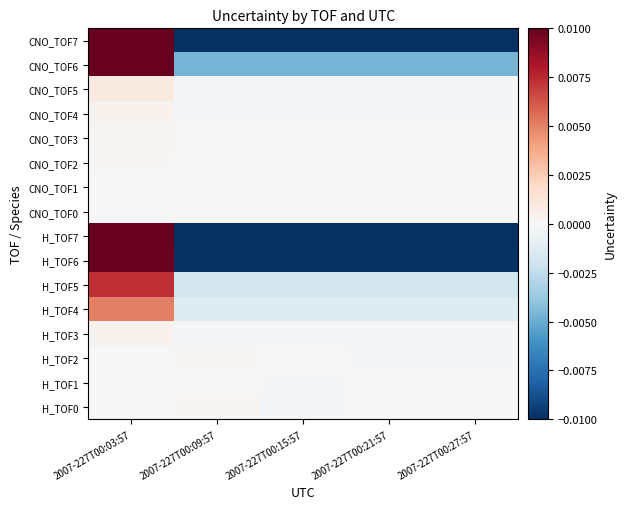

Reading right to left, list all the values displayed in this chart.

H_TOF0: 2007-227T00:27:57=-0.0	2007-227T00:21:57=-0.0	2007-227T00:15:57=-0.0	2007-227T00:09:57=0.0	2007-227T00:03:57=0.0
H_TOF1: 2007-227T00:27:57=-0.0	2007-227T00:21:57=0.0	2007-227T00:15:57=-0.0	2007-227T00:09:57=0.0	2007-227T00:03:57=0.0
H_TOF2: 2007-227T00:27:57=-0.0	2007-227T00:21:57=-0.0	2007-227T00:15:57=0.0	2007-227T00:09:57=0.0	2007-227T00:03:57=0.0
H_TOF3: 2007-227T00:27:57=-0.0	2007-227T00:21:57=-0.0	2007-227T00:15:57=-0.0	2007-227T00:09:57=-0.0	2007-227T00:03:57=0.0
H_TOF4: 2007-227T00:27:57=-0.0	2007-227T00:21:57=-0.0	2007-227T00:15:57=-0.0	2007-227T00:09:57=-0.0	2007-227T00:03:57=0.0
H_TOF5: 2007-227T00:27:57=-0.0	2007-227T00:21:57=-0.0	2007-227T00:15:57=-0.0	2007-227T00:09:57=-0.0	2007-227T00:03:57=0.0
H_TOF6: 2007-227T00:27:57=-0.0	2007-227T00:21:57=-0.0	2007-227T00:15:57=-0.0	2007-227T00:09:57=-0.0	2007-227T00:03:57=0.0
H_TOF7: 2007-227T00:27:57=-0.0	2007-227T00:21:57=-0.0	2007-227T00:15:57=-0.0	2007-227T00:09:57=-0.0	2007-227T00:03:57=0.0
CNO_TOF0: 2007-227T00:27:57=-0.0	2007-227T00:21:57=-0.0	2007-227T00:15:57=-0.0	2007-227T00:09:57=0.0	2007-227T00:03:57=-0.0
CNO_TOF1: 2007-227T00:27:57=0.0	2007-227T00:21:57=0.0	2007-227T00:15:57=-0.0	2007-227T00:09:57=-0.0	2007-227T00:03:57=-0.0
CNO_TOF2: 2007-227T00:27:57=-0.0	2007-227T00:21:57=-0.0	2007-227T00:15:57=-0.0	2007-227T00:09:57=-0.0	2007-227T00:03:57=0.0
CNO_TOF3: 2007-227T00:27:57=-0.0	2007-227T00:21:57=-0.0	2007-227T00:15:57=-0.0	2007-227T00:09:57=-0.0	2007-227T00:03:57=0.0
CNO_TOF4: 2007-227T00:27:57=-0.0	2007-227T00:21:57=-0.0	2007-227T00:15:57=-0.0	2007-227T00:09:57=-0.0	2007-227T00:03:57=0.0
CNO_TOF5: 2007-227T00:27:57=-0.0	2007-227T00:21:57=-0.0	2007-227T00:15:57=-0.0	2007-227T00:09:57=-0.0	2007-227T00:03:57=0.0
CNO_TOF6: 2007-227T00:27:57=-0.0	2007-227T00:21:57=-0.0	2007-227T00:15:57=-0.0	2007-227T00:09:57=-0.0	2007-227T00:03:57=0.0
CNO_TOF7: 2007-227T00:27:57=-0.0	2007-227T00:21:57=-0.0	2007-227T00:15:57=-0.0	2007-227T00:09:57=-0.0	2007-227T00:03:57=0.0